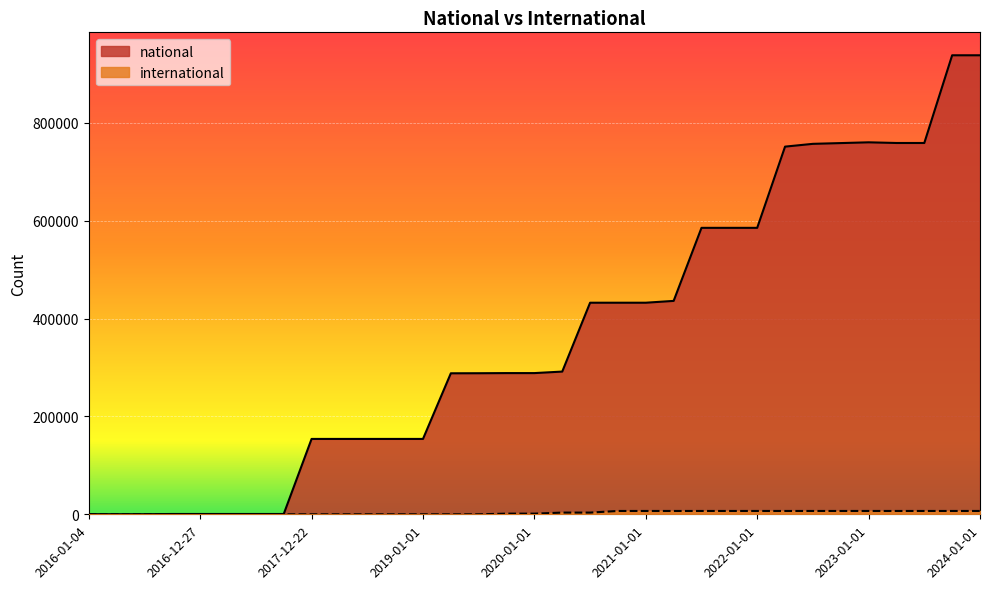

True or false: international and national intersect in this chart.

False